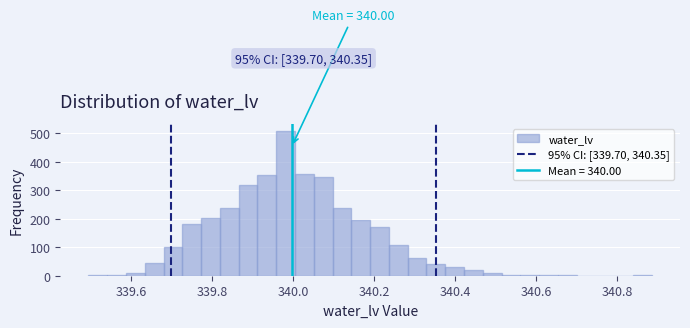

Around what value on the x-axis is the tallest bar? Give the approximate position of its centre, as read against the axis.

339.98